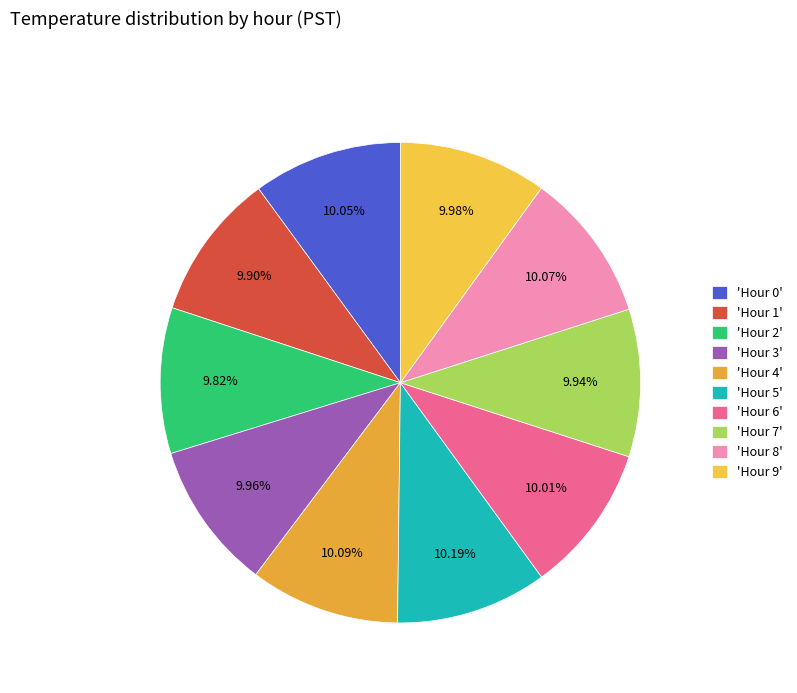

Which category has the biggest portion of the pie?

Hour 5